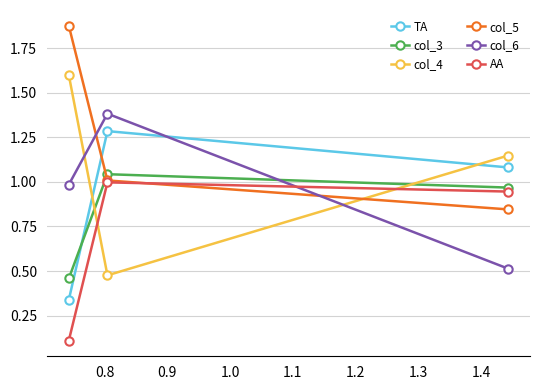

Which series has the largest total across all categories?

col_5